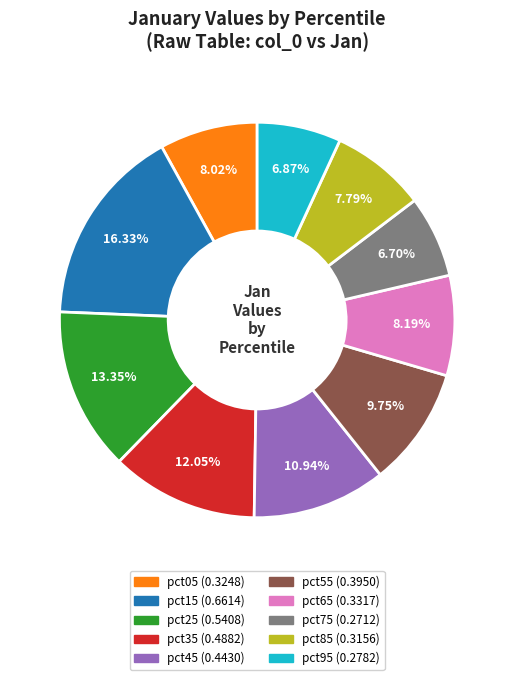

What percentage is the pct45 slice, to the nearest percent?

11%